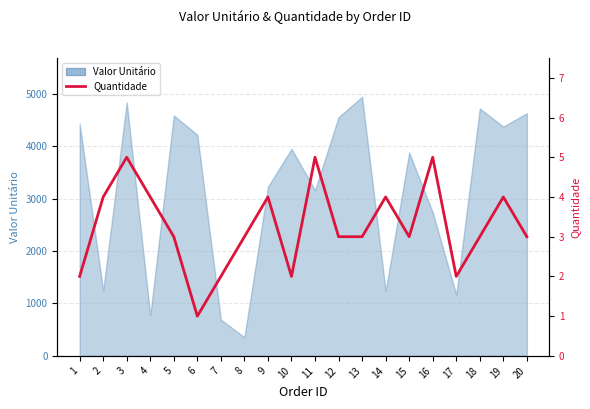

What is the minimum value shown in the chart?

1